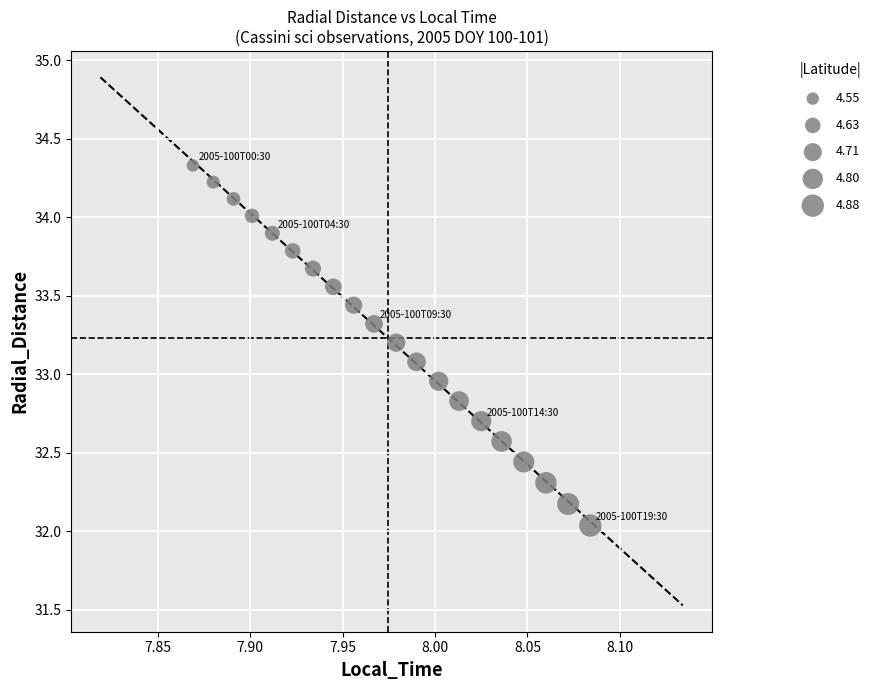

What is the range of Y values (max minus min)?

2.3